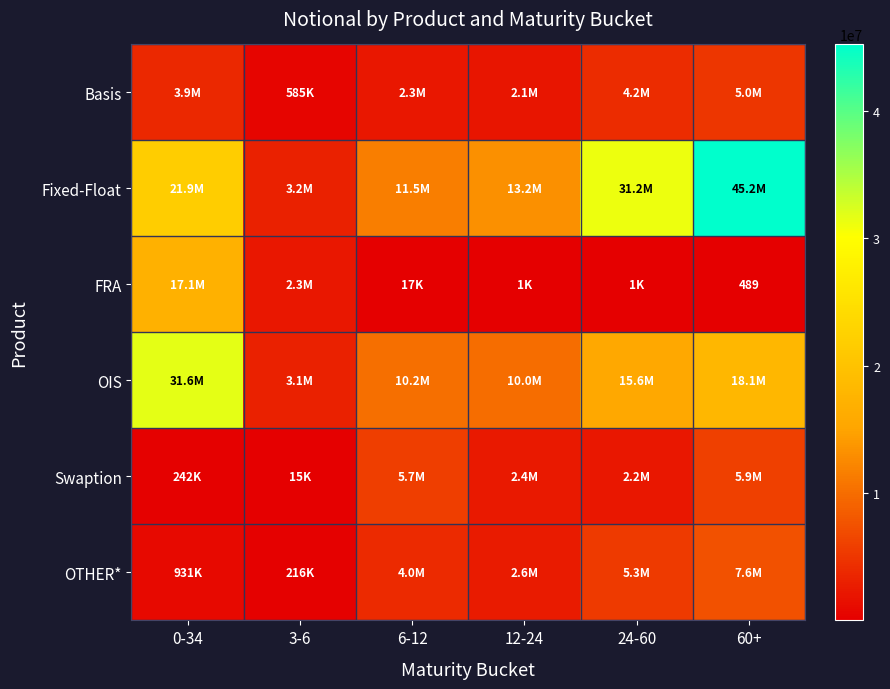

Is the value of Swaption at 60+ greater than the value of Fixed-Float at 0-34?

No